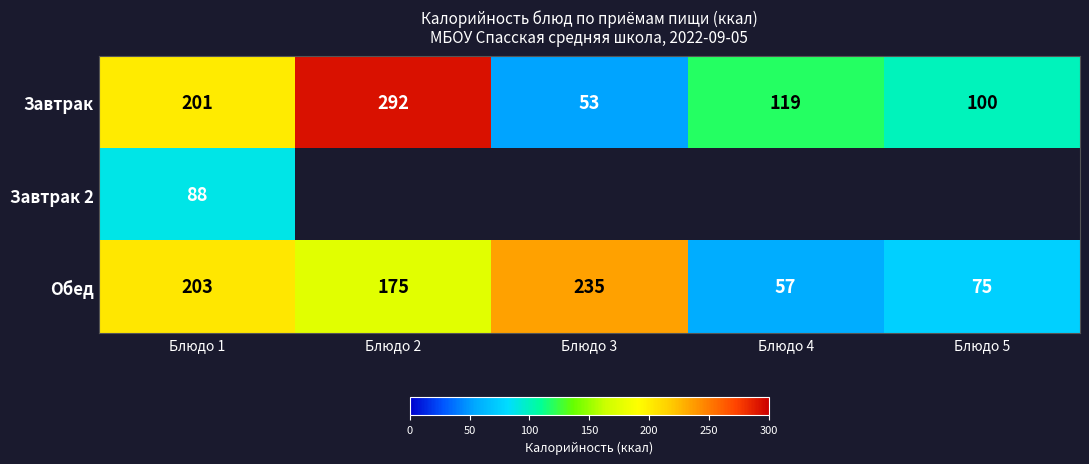

List the labels in order of Обед value, largest first.

Блюдо 3, Блюдо 1, Блюдо 2, Блюдо 5, Блюдо 4